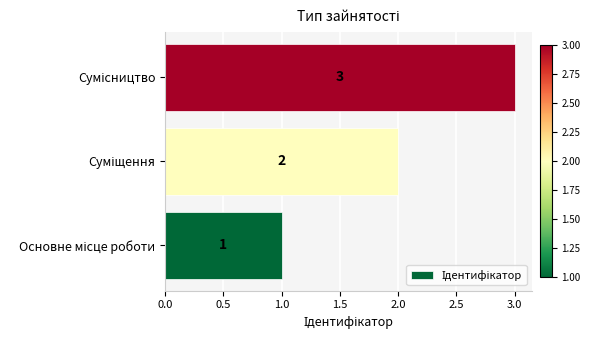

What is the average value?

2